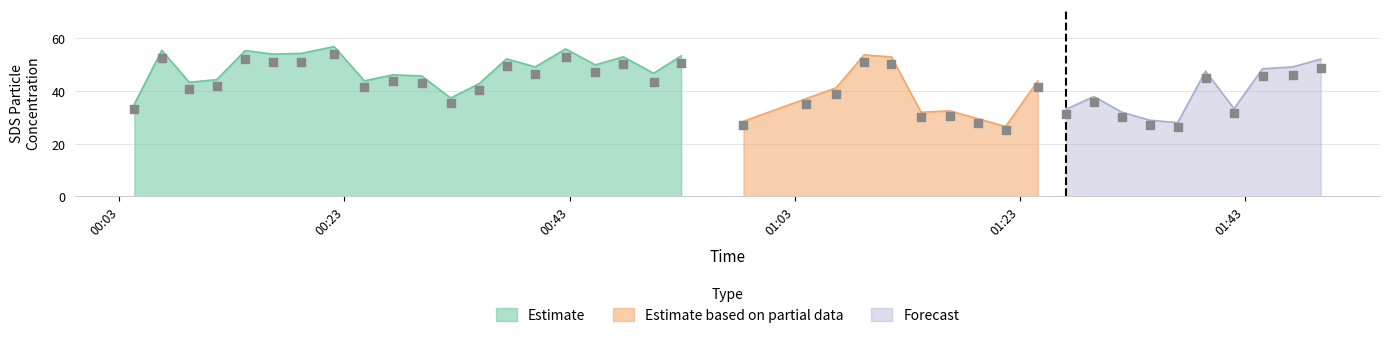

Between 2024/04/03 00:37:24 and 2024/04/03 00:45:17, which is larger?

2024/04/03 00:37:24